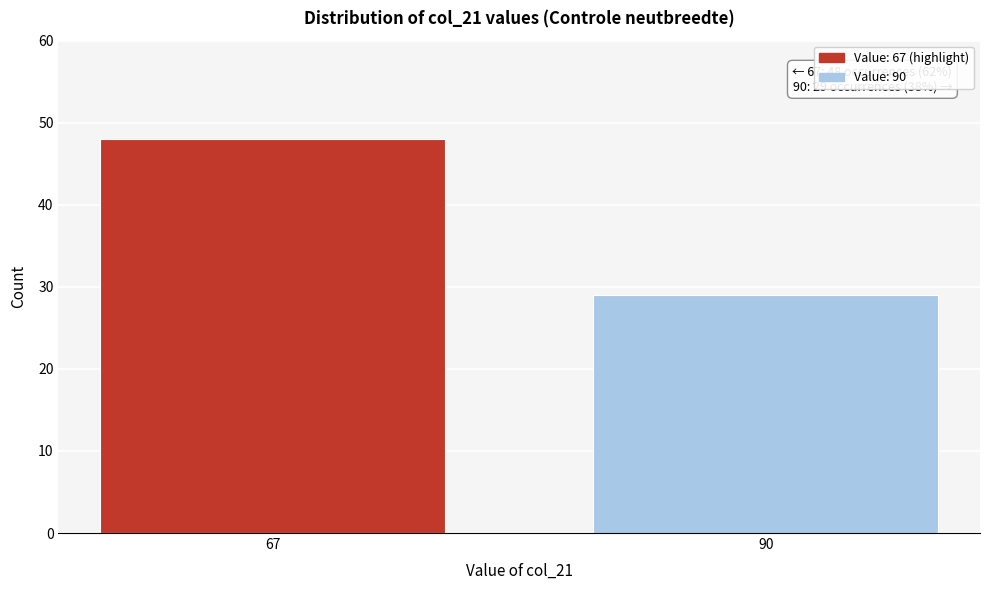

Reading right to left, list all the values displayed in this chart.

29	48